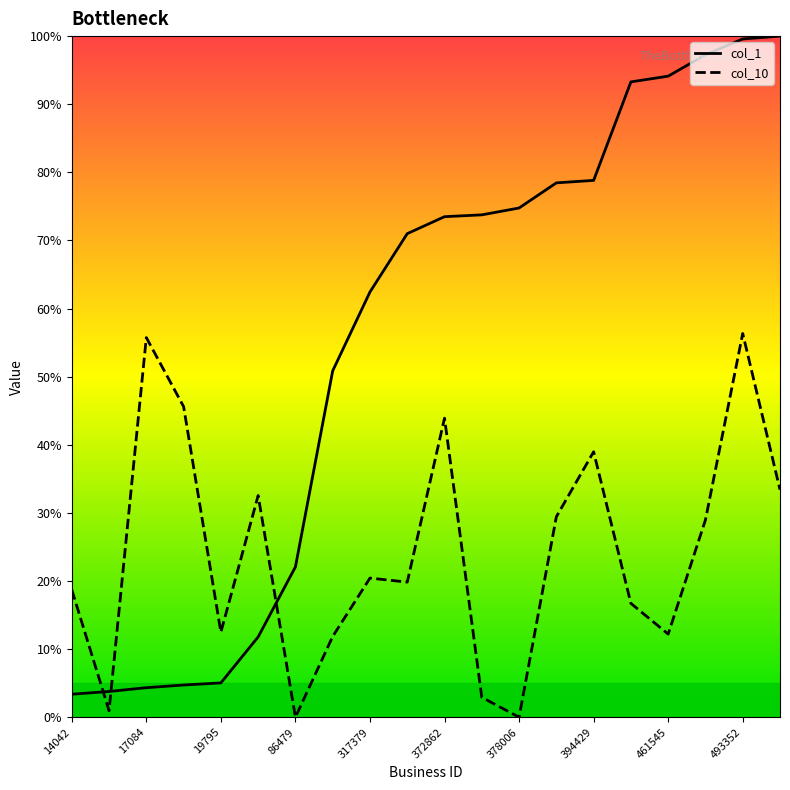

In col_10, how many points are lower than both neighbors (excluding endpoints)?

6